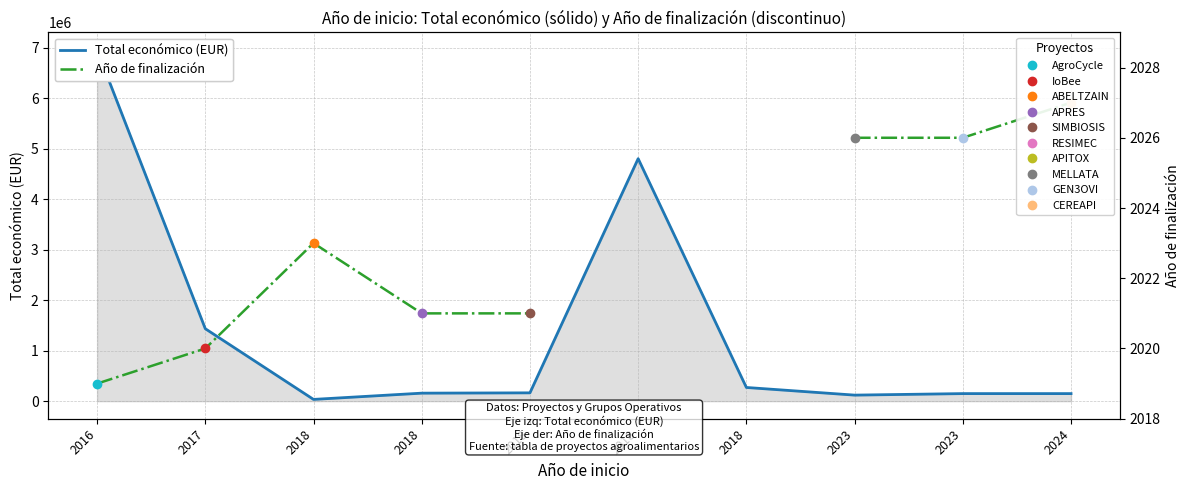

How many lines are shown in the chart?

2